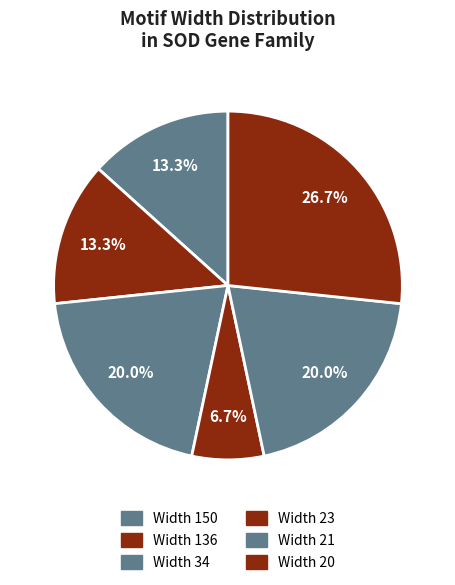

Which slice is the largest?

20